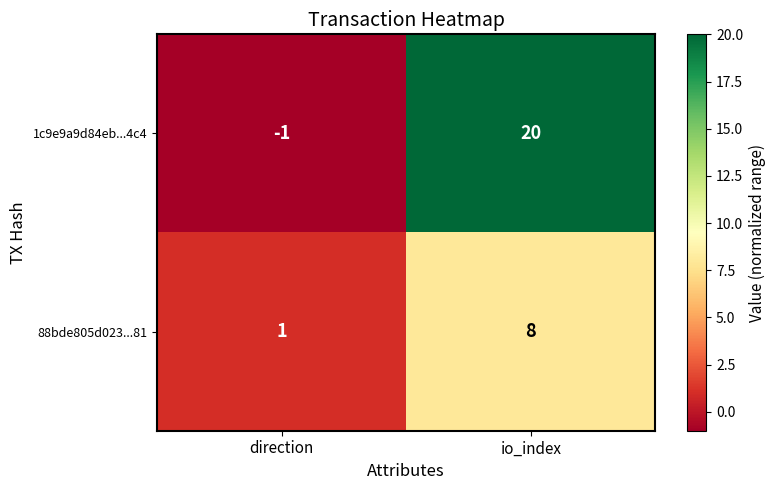

At how many categories does at least one series exceed 0?

2